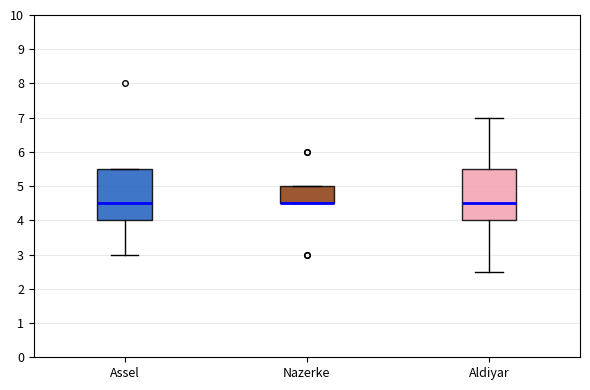

Where is the upper edge of the box for Assel on the y-axis? The values are not printed on the chart, so give them approximately, as read against the axis.

5.5